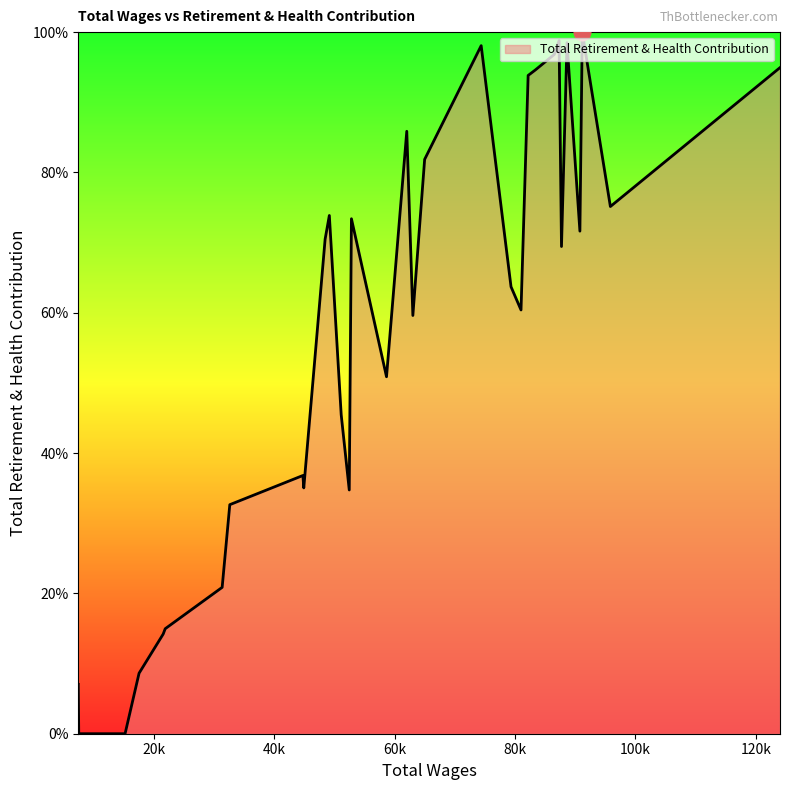

Between 32646.0 and 82185.0, which is larger?

82185.0